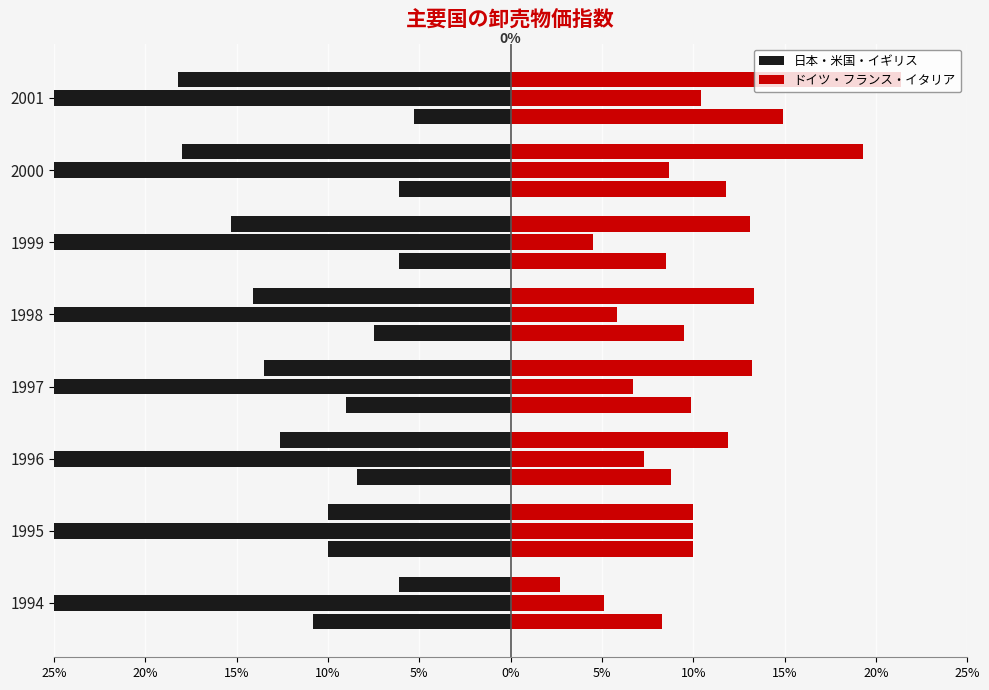

Is it true that 日本／(1995=100) equals -10.6 at 1999?

False